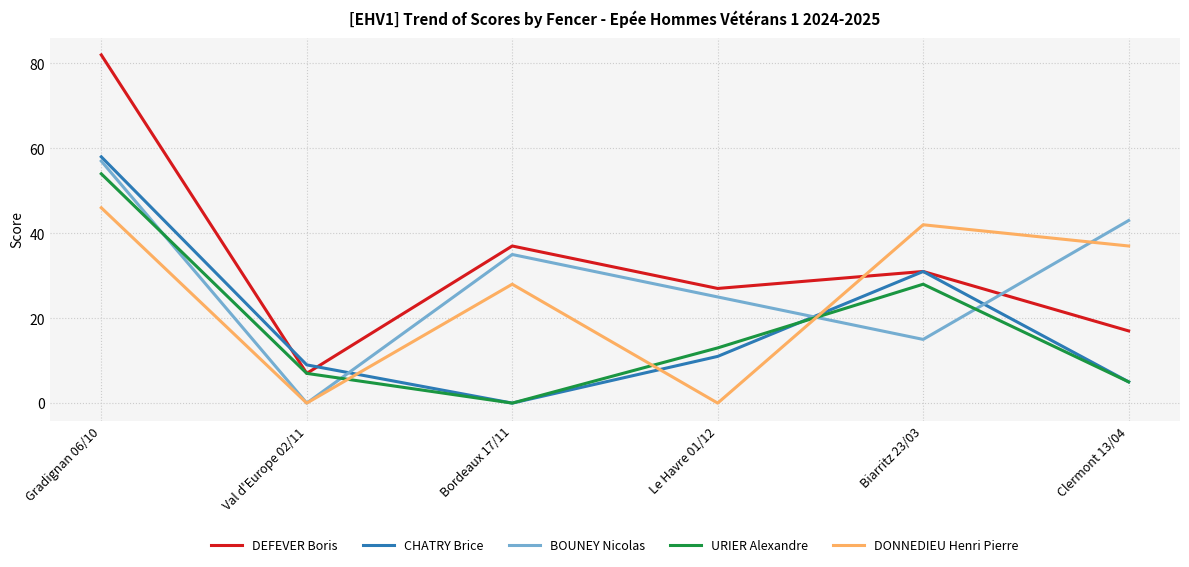

True or false: BOUNEY Nicolas has a value of 87 at Gradignan 06/10.

False